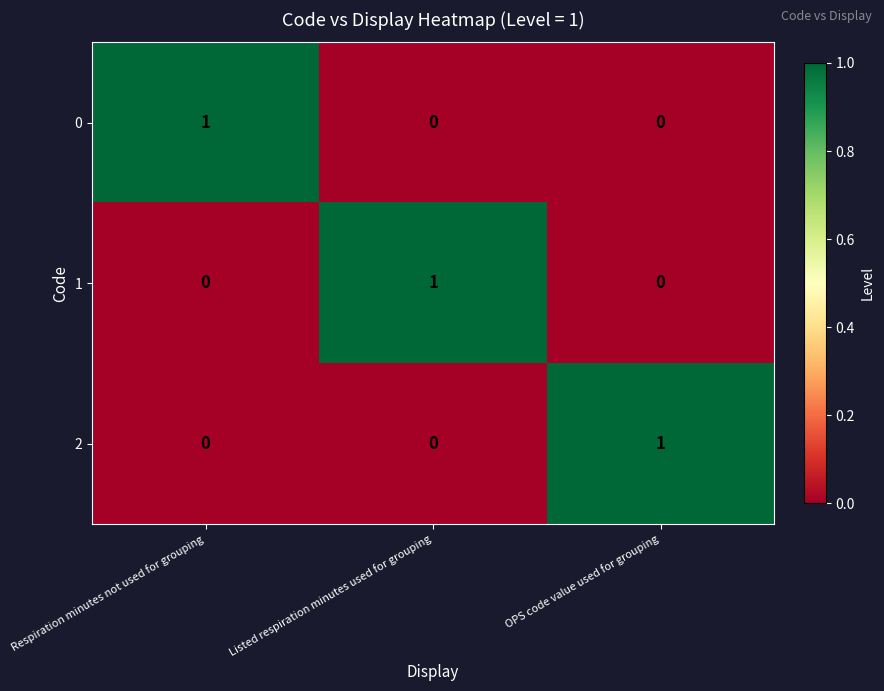

Is it true that 1 equals 0 at Respiration minutes not used for grouping?

True